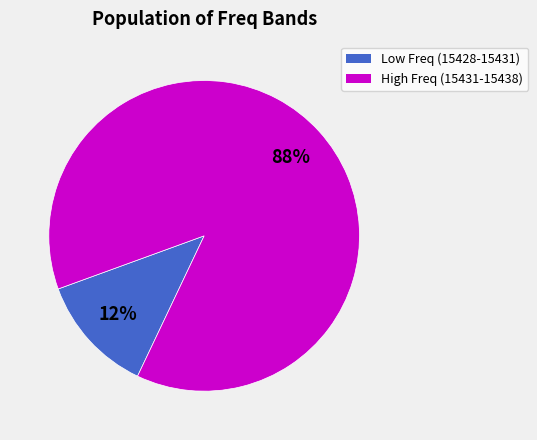

Does any single category account for the majority?

Yes